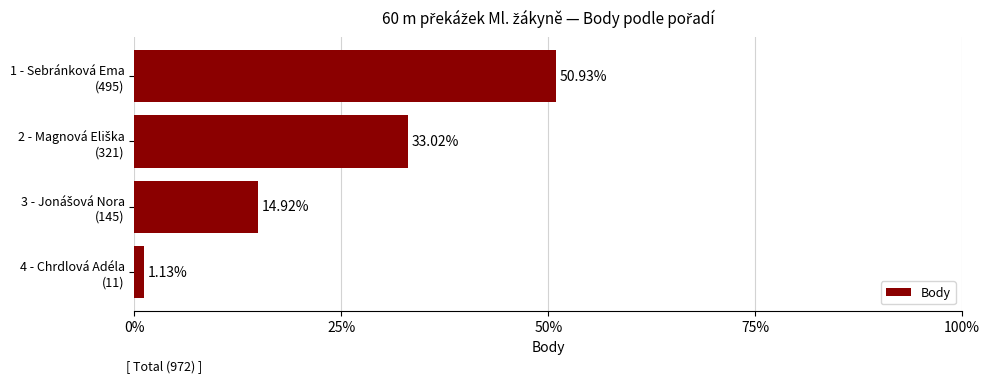

What is the average value?

25.0